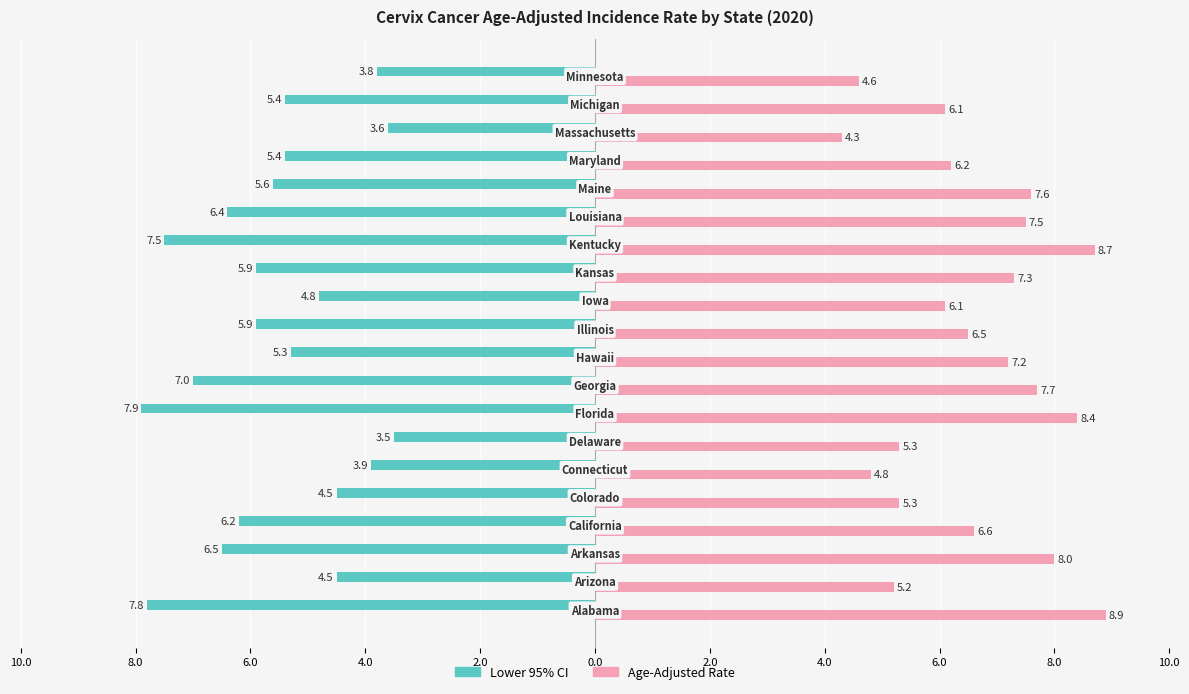

What are all the series names shown in the legend?

Lower 95% CI, Age-Adjusted Rate